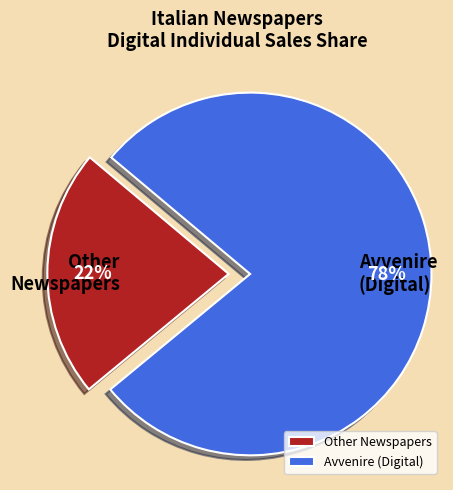

True or false: Avvenire (Digital) accounts for 78% of the total.

True